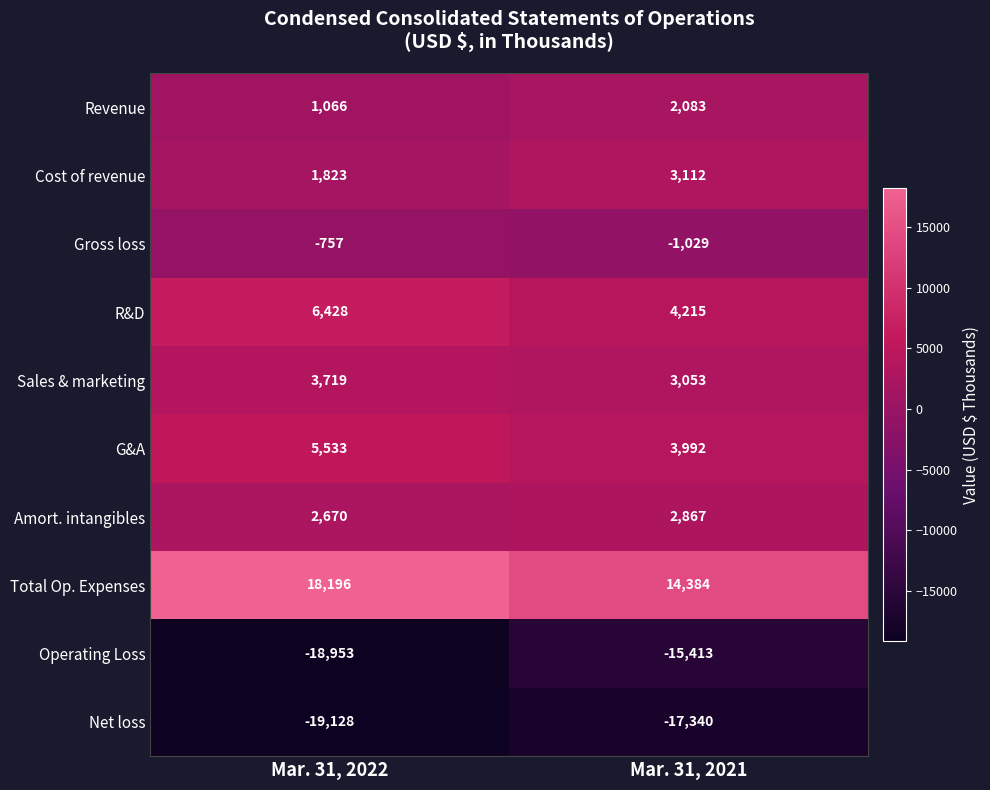

How many series are shown in this chart?

10